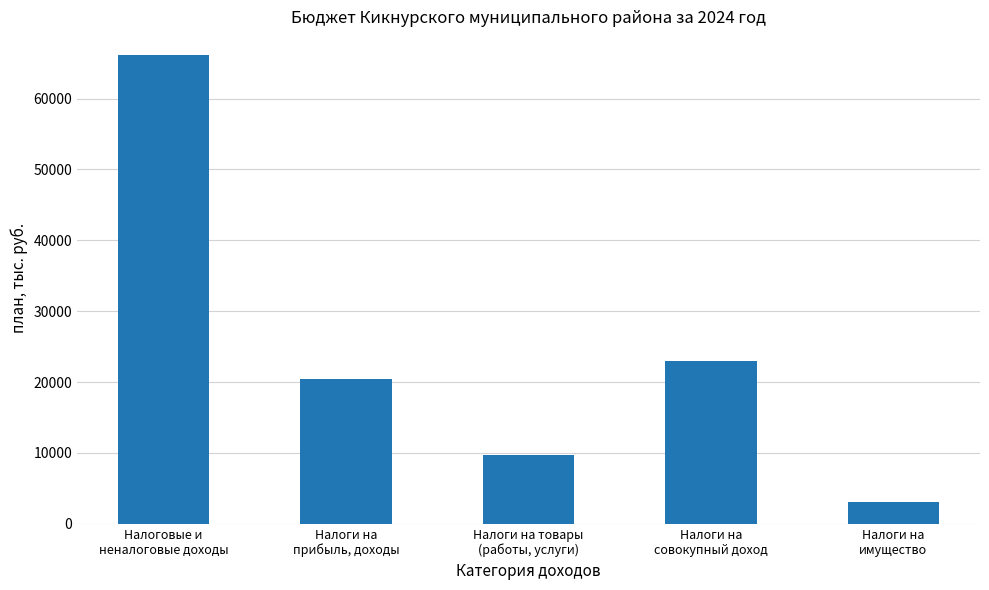

Is it true that the value at Налоги на товары
(работы, услуги) is 9663.0?

True